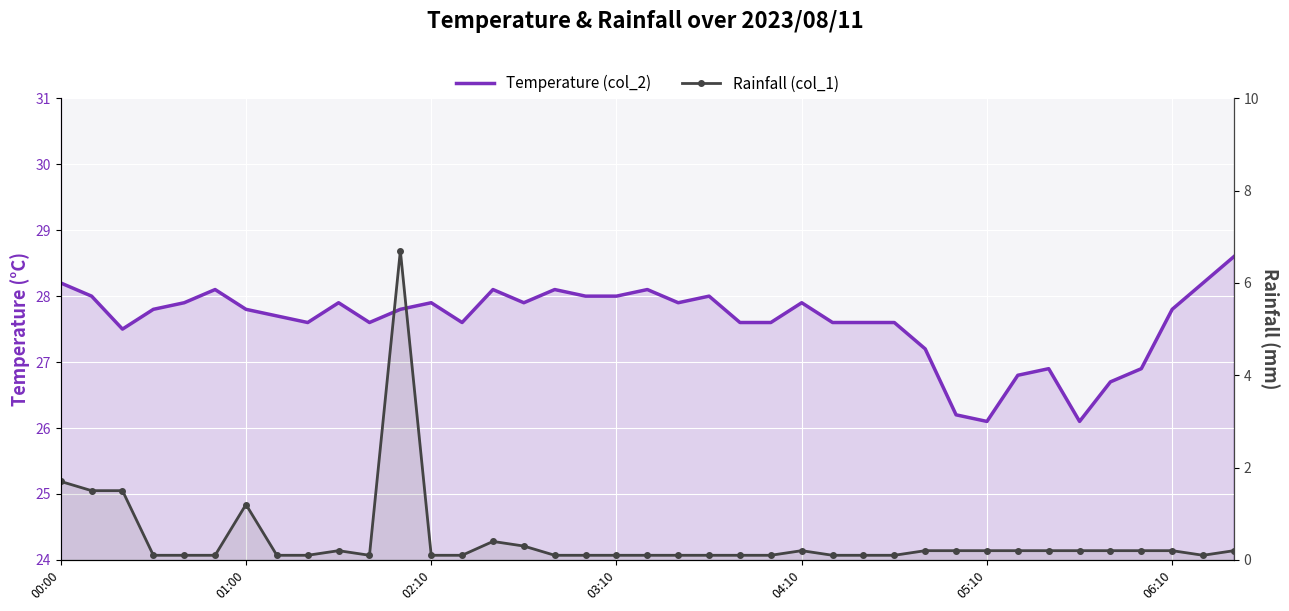

What is the lowest value of the Temperature (col_2) series?

26.1